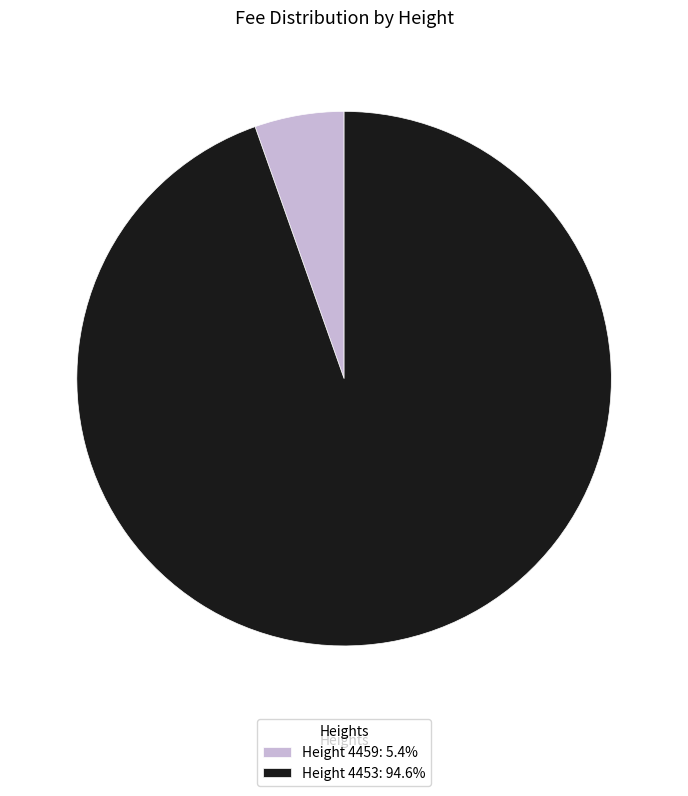

Is the sum of Height 4453: 94.6% and Height 4459: 5.4% greater than half?

Yes